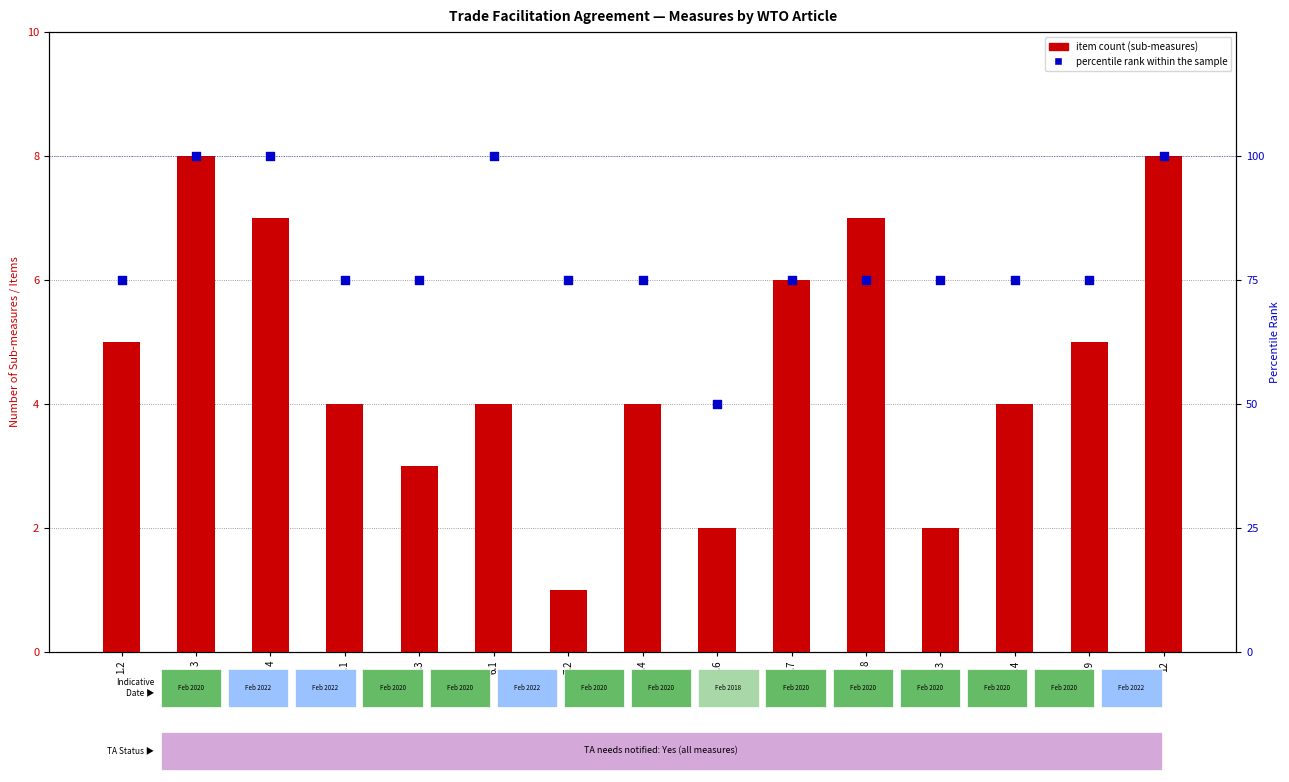

At how many categories does at least one series exceed 46?

15